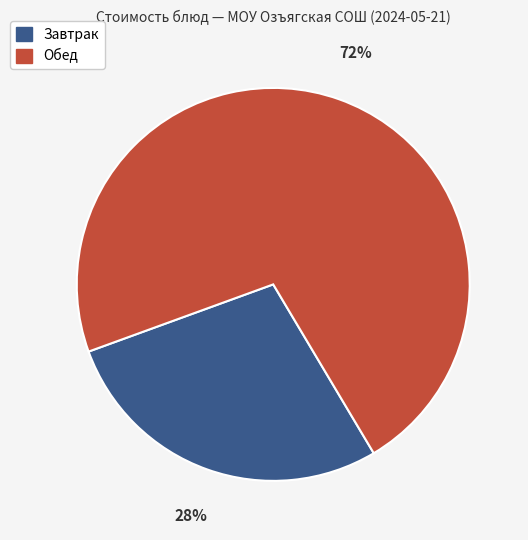

Is there a majority slice in this chart?

Yes